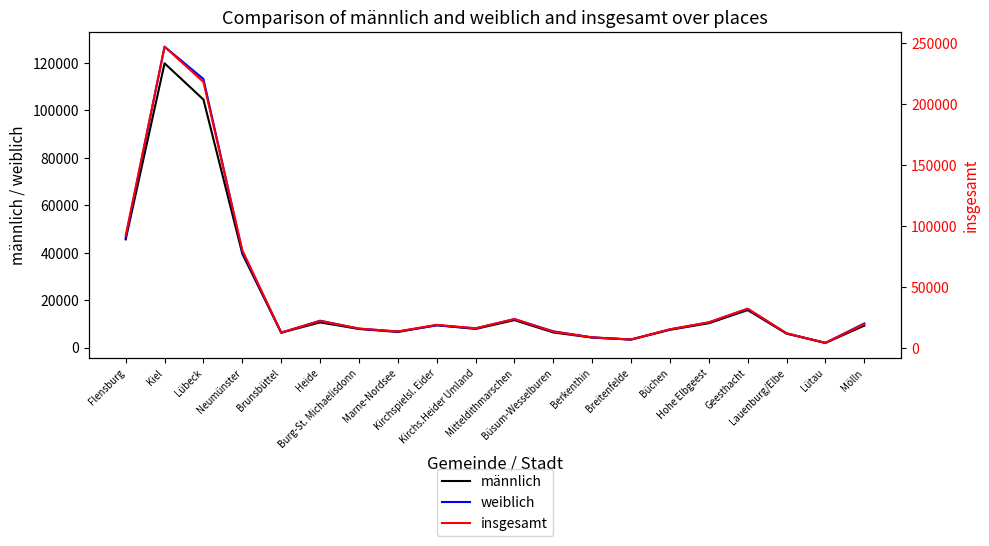

What is the average value of the männlich series?

21708